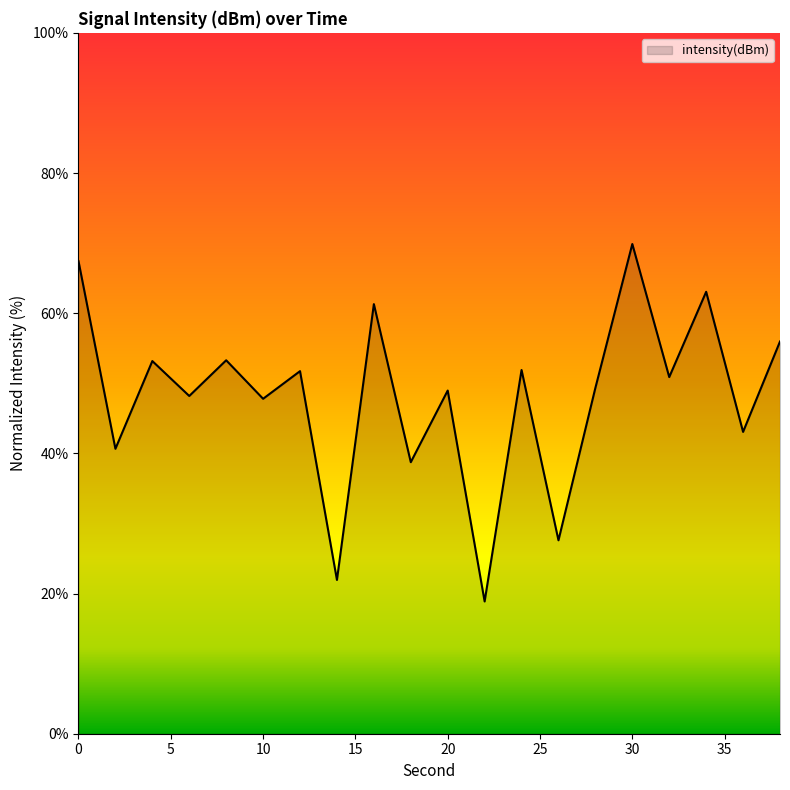

What is the minimum value shown in the chart?

18.9